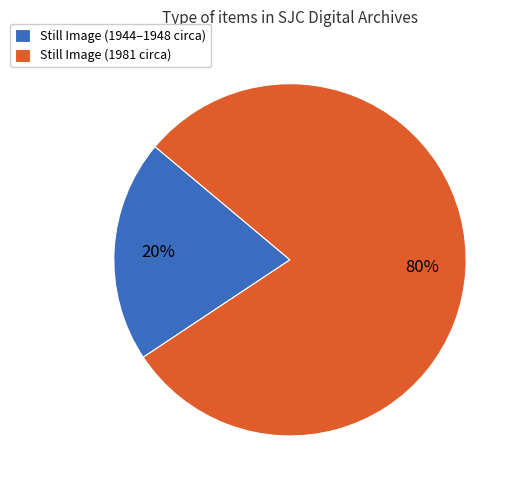

Which category has the smallest portion of the pie?

Still Image (1944–1948 circa)